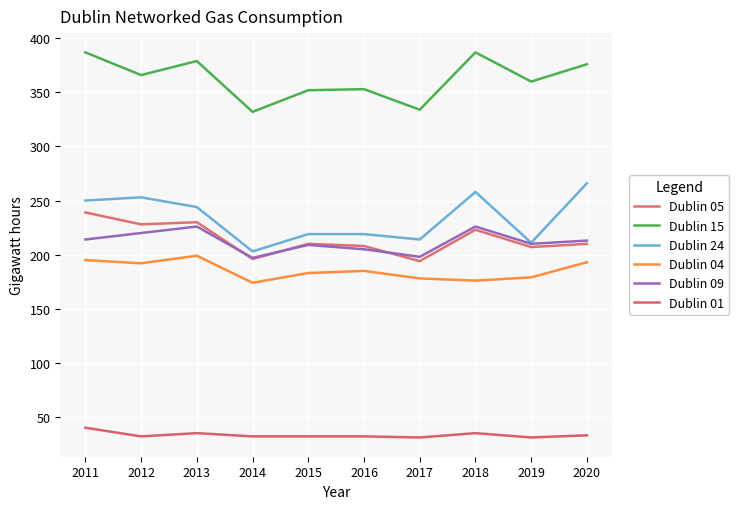

How many values in the Dublin 15 series are below 366?

5